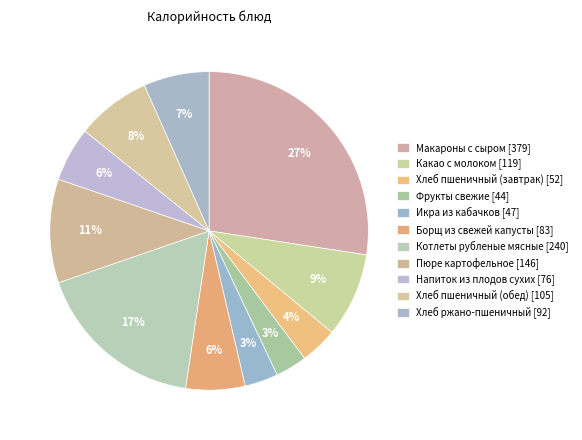

The Хлеб пшеничный (завтрак) slice represents 4% of the pie. True or false?

True